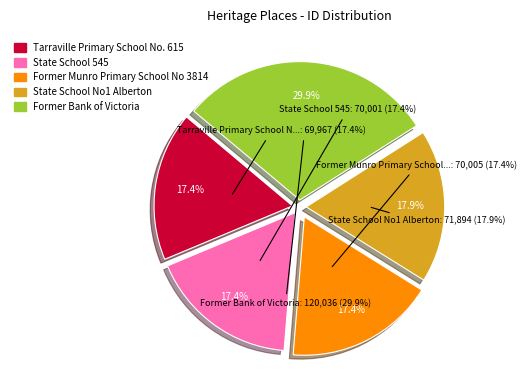

Count the number of slices in the pie.

5